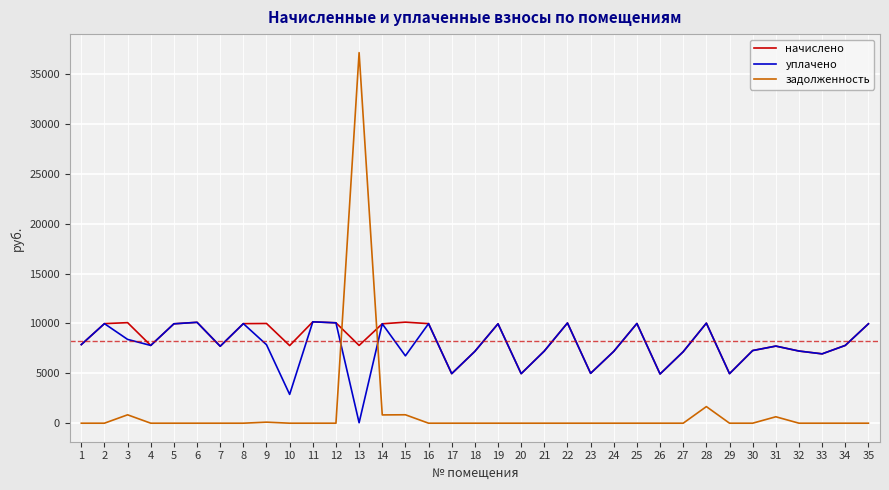

How many lines are shown in the chart?

3